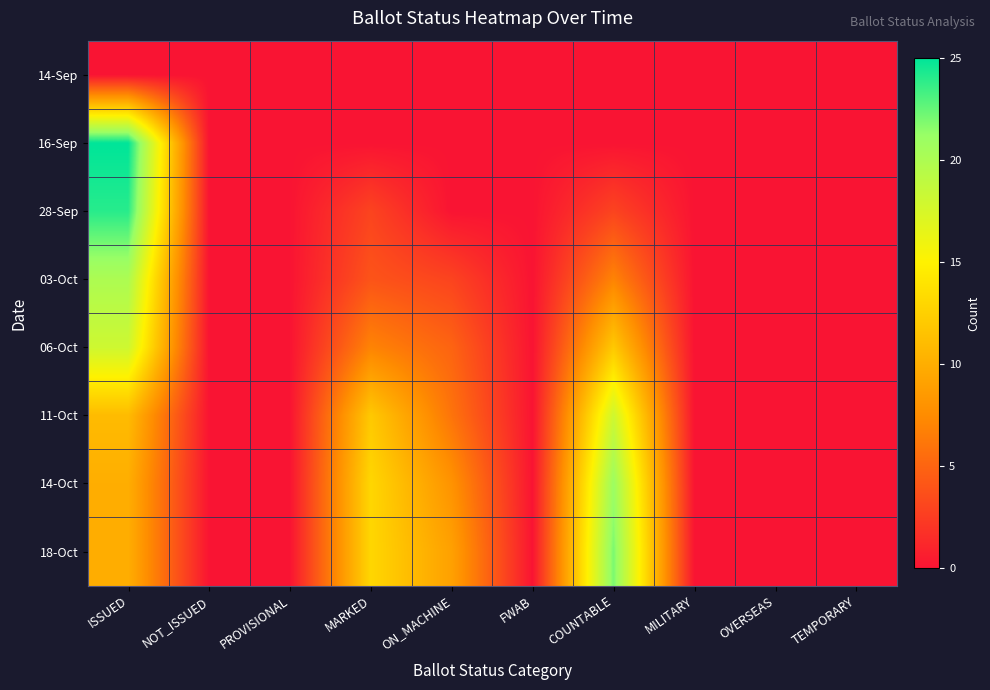

Reading left to right, what are all the values shown in this chart?

14-Sep: ISSUED=0	NOT_ISSUED=0	PROVISIONAL=0	MARKED=0	ON_MACHINE=0	FWAB=0	COUNTABLE=0	MILITARY=0	OVERSEAS=0	TEMPORARY=0
16-Sep: ISSUED=25	NOT_ISSUED=0	PROVISIONAL=0	MARKED=0	ON_MACHINE=0	FWAB=0	COUNTABLE=0	MILITARY=0	OVERSEAS=0	TEMPORARY=0
28-Sep: ISSUED=24	NOT_ISSUED=0	PROVISIONAL=0	MARKED=3	ON_MACHINE=0	FWAB=0	COUNTABLE=3	MILITARY=0	OVERSEAS=0	TEMPORARY=0
03-Oct: ISSUED=20	NOT_ISSUED=0	PROVISIONAL=0	MARKED=4	ON_MACHINE=3	FWAB=0	COUNTABLE=7	MILITARY=0	OVERSEAS=0	TEMPORARY=0
06-Oct: ISSUED=18	NOT_ISSUED=0	PROVISIONAL=0	MARKED=7	ON_MACHINE=5	FWAB=0	COUNTABLE=12	MILITARY=0	OVERSEAS=0	TEMPORARY=0
11-Oct: ISSUED=11	NOT_ISSUED=0	PROVISIONAL=0	MARKED=12	ON_MACHINE=6	FWAB=0	COUNTABLE=18	MILITARY=0	OVERSEAS=0	TEMPORARY=0
14-Oct: ISSUED=10	NOT_ISSUED=0	PROVISIONAL=0	MARKED=13	ON_MACHINE=8	FWAB=0	COUNTABLE=21	MILITARY=0	OVERSEAS=0	TEMPORARY=0
18-Oct: ISSUED=10	NOT_ISSUED=0	PROVISIONAL=0	MARKED=13	ON_MACHINE=9	FWAB=0	COUNTABLE=22	MILITARY=0	OVERSEAS=0	TEMPORARY=0